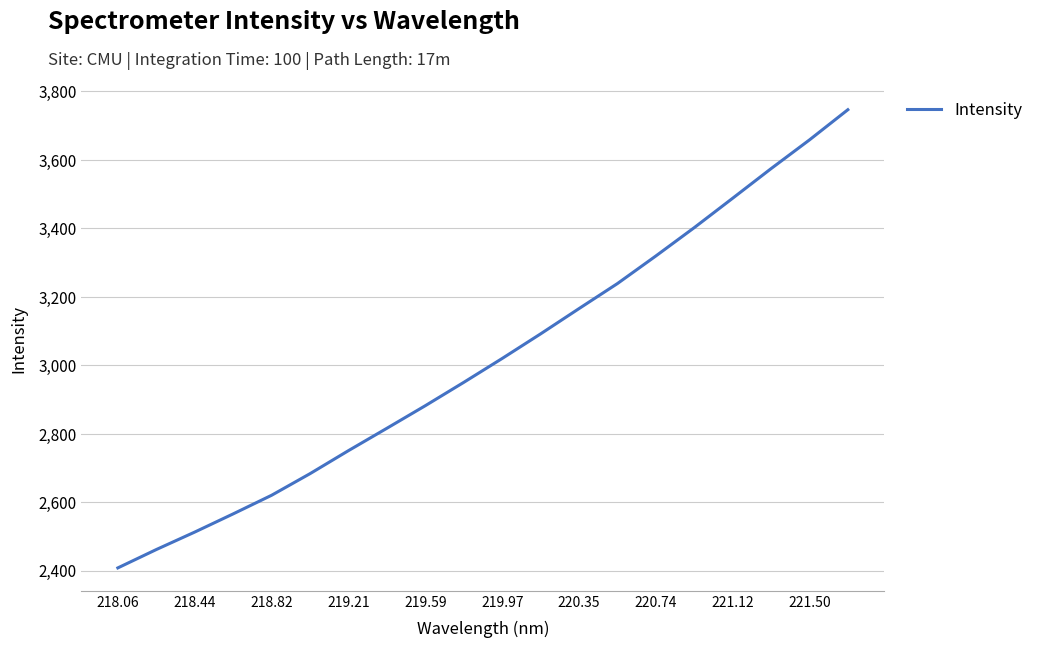

What is the smallest value displayed?

2408.3